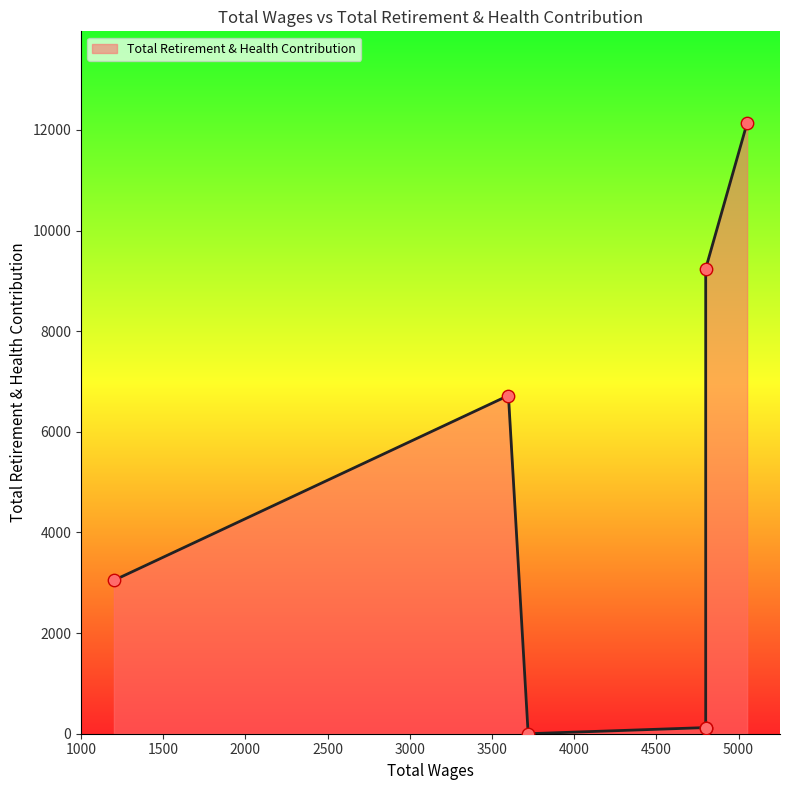

What is the change in value from 4800.0 to 4800.0?

-9121